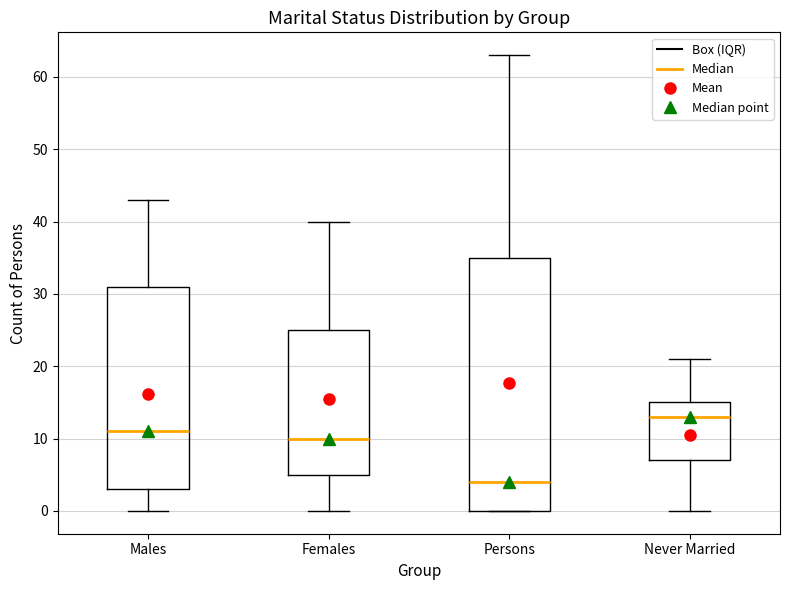

Reading left to right, read every box against the y-axis: the position of its median line, the range the box covers, and the ends of its whiskers. The values are not printed on the chart, so give them approximately, as read against the axis.

Males: median 11, box 3 to 31, whiskers 0 to 43
Females: median 10, box 5 to 25, whiskers 0 to 40
Persons: median 4, box 0 to 35, whiskers 0 to 63
Never Married: median 13, box 7 to 15, whiskers 0 to 21